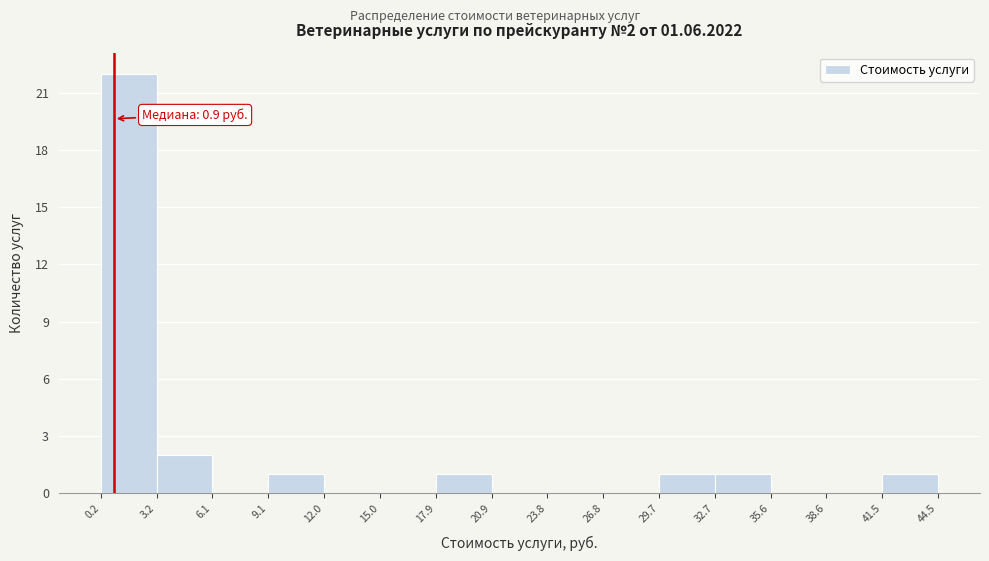

Which range on the x-axis has the tallest bar?

0.2 to 3.2